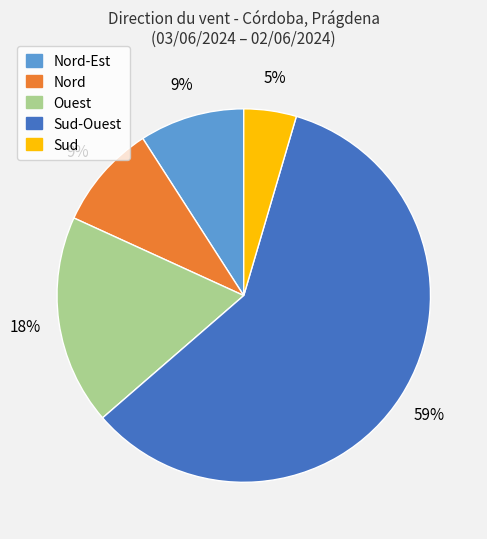

To the nearest percent, what is the average slice percentage?

20%